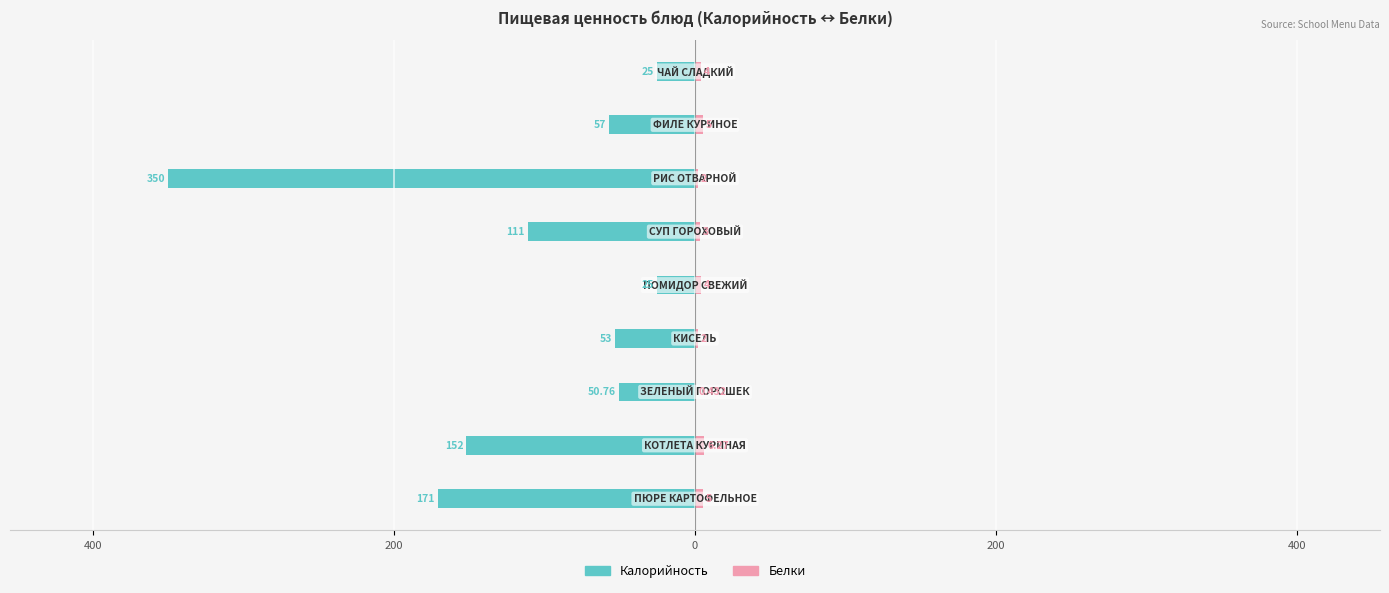

Does the chart contain stacked bars?

No